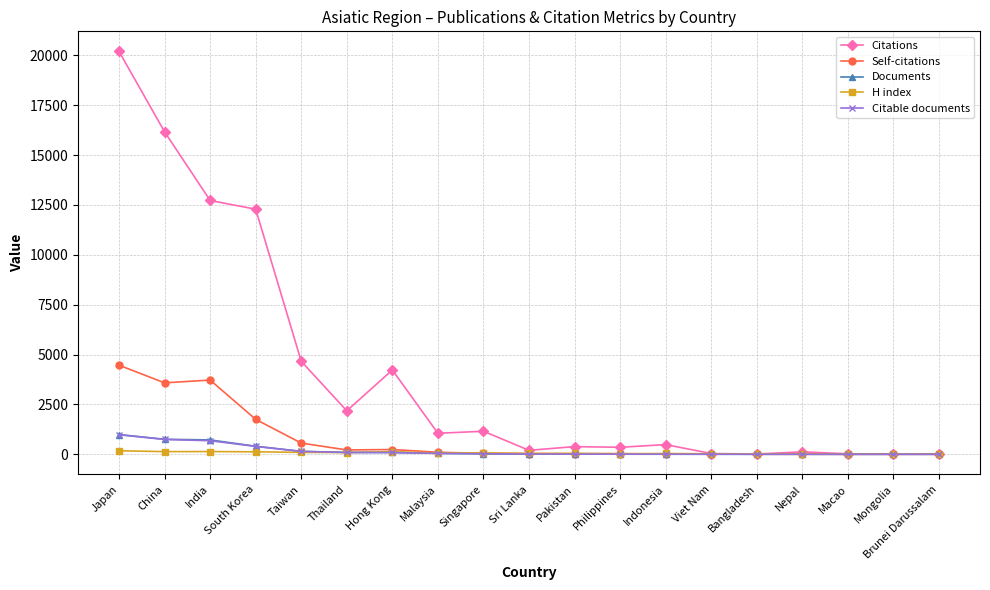

Which series has the largest range (max minus min)?

Citations